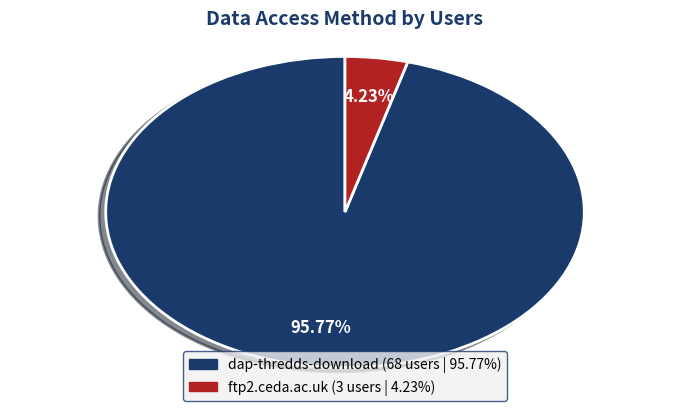

True or false: ftp2.ceda.ac.uk accounts for 4% of the total.

True